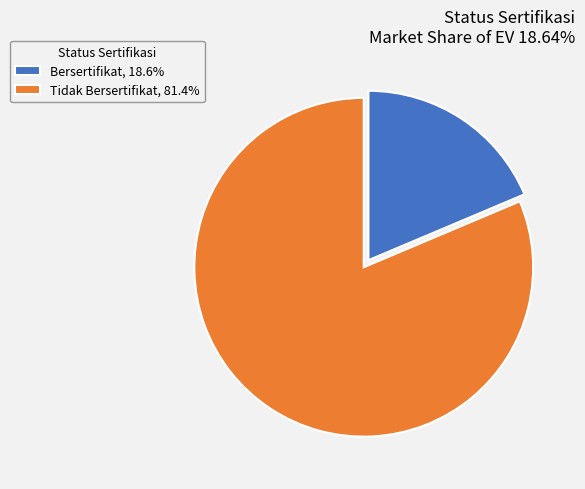

Which category has the smallest portion of the pie?

Bersertifikat